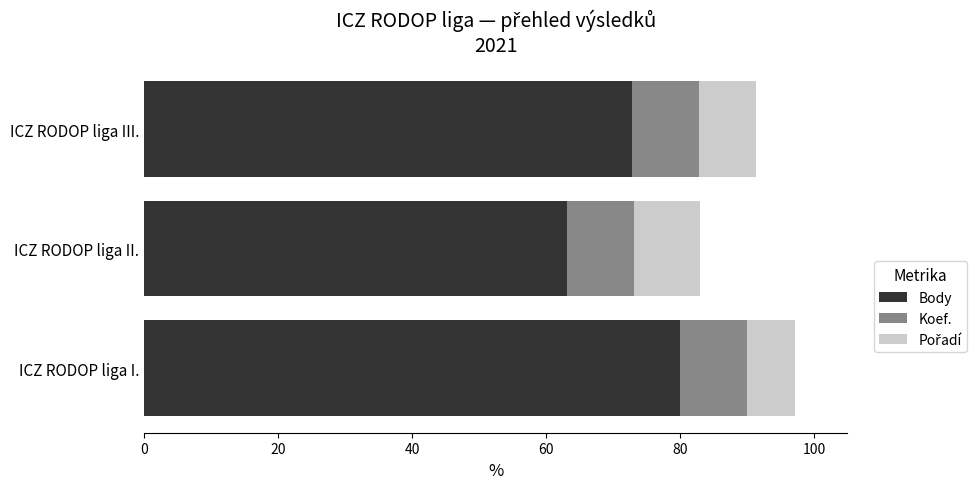

What is the approximate value of Body at ICZ RODOP liga II.?

63.0